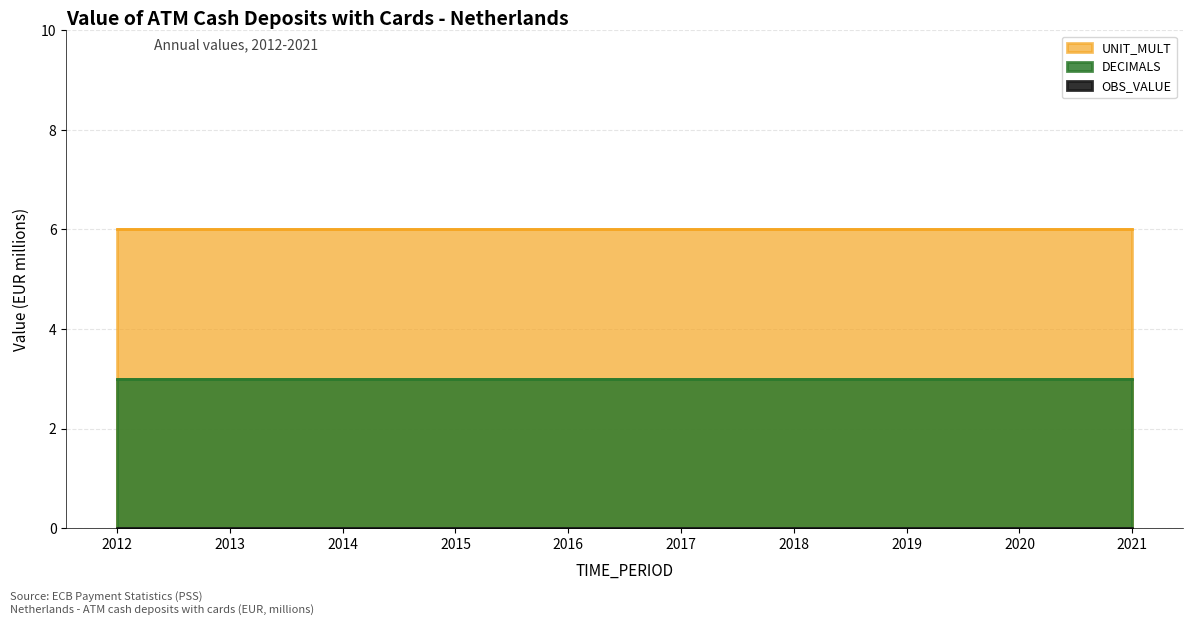

Which has a higher value, 2015 or 2016?

2015